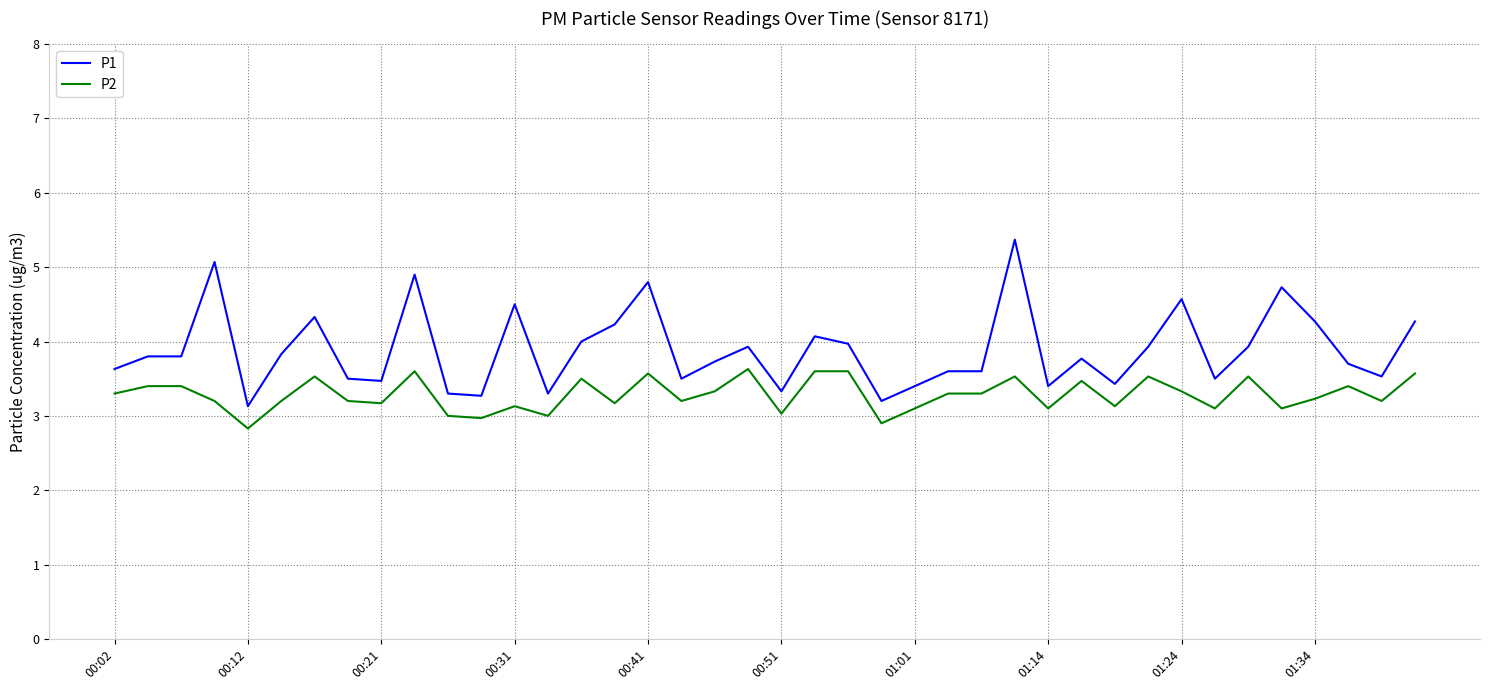

True or false: P1 has more than 2 points higher than both neighbors.

True